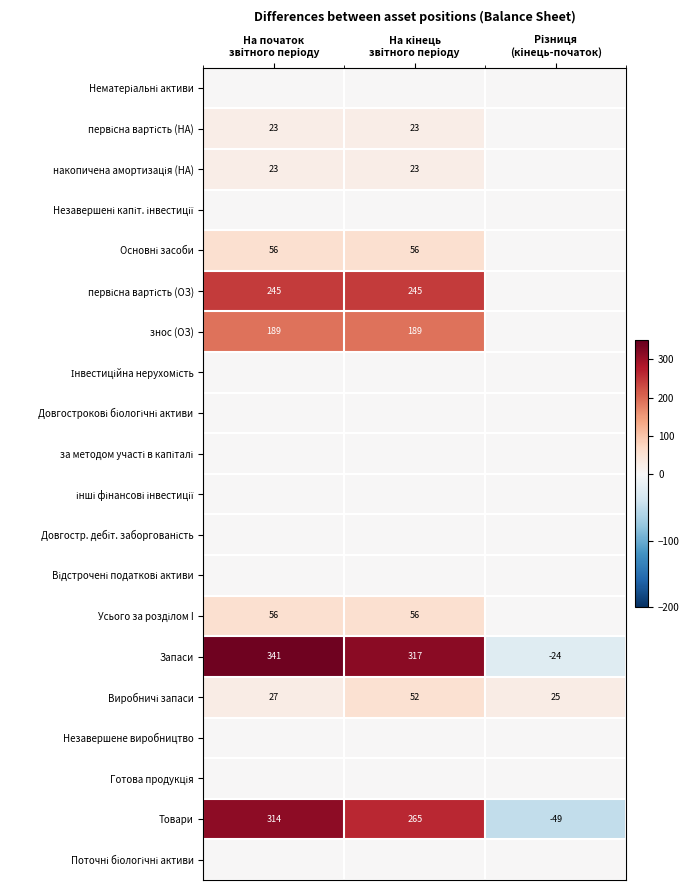

What is the greatest value displayed?

341